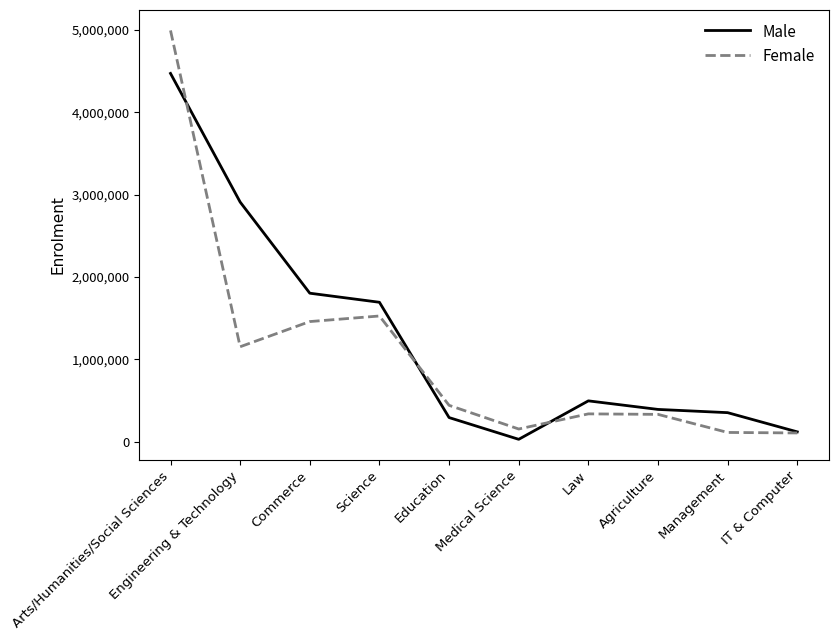

At which category does the chart reach its minimum across all series?

Medical Science